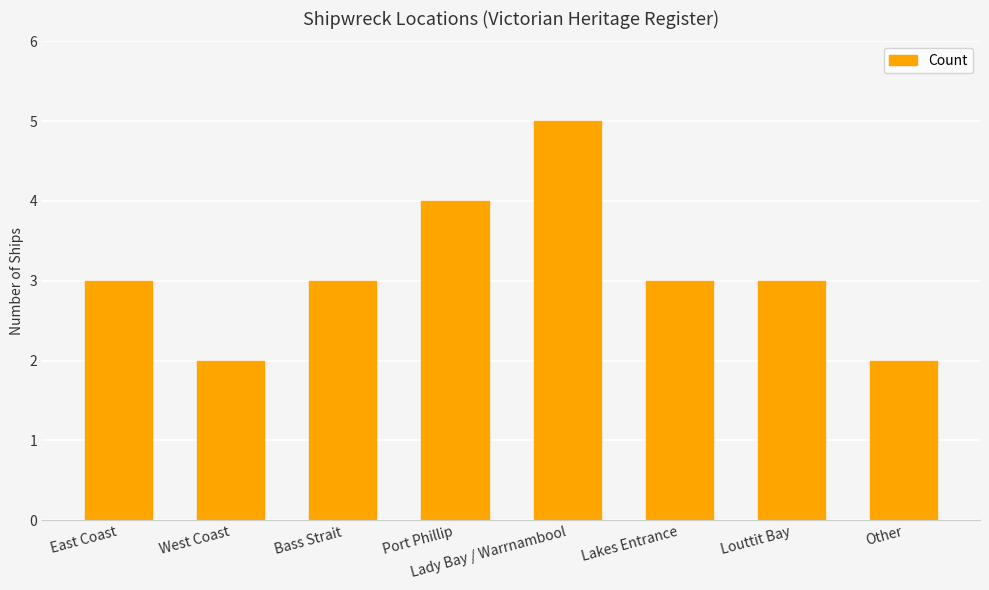

Is it true that the value at Lady Bay / Warrnambool is 5?

True